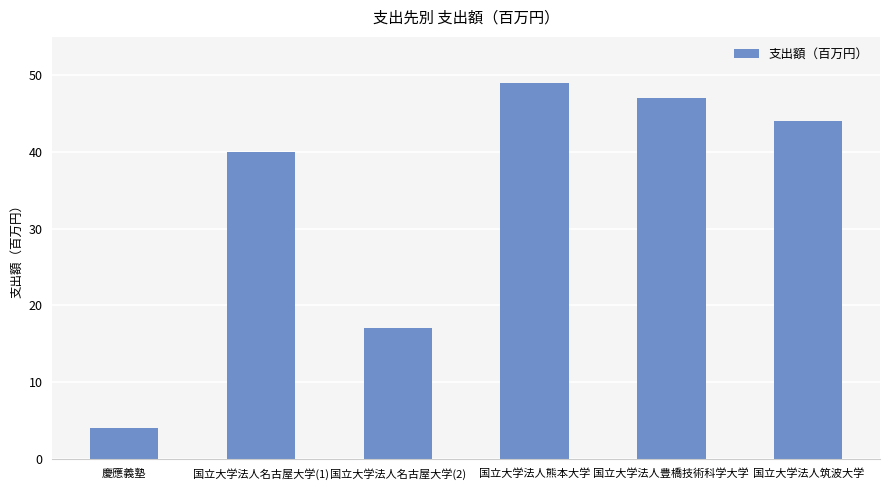

What is the average value?

34